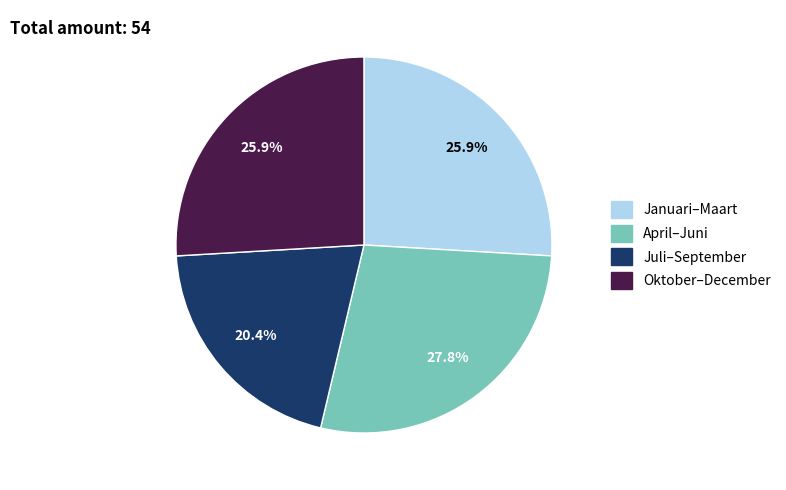

Is there any slice that represents more than half of the pie?

No